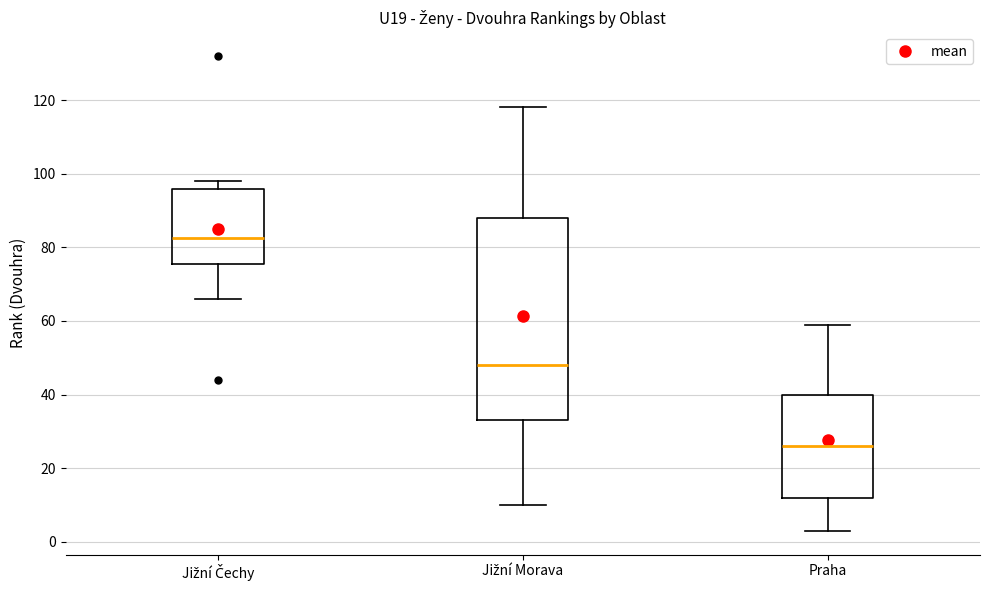

Reading left to right, read every box against the y-axis: the position of its median line, the range the box covers, and the ends of its whiskers. The values are not printed on the chart, so give them approximately, as read against the axis.

Jižní Čechy: median 82, box 76 to 96, whiskers 66 to 98
Jižní Morava: median 48, box 34 to 88, whiskers 10 to 118
Praha: median 26, box 12 to 40, whiskers 4 to 60